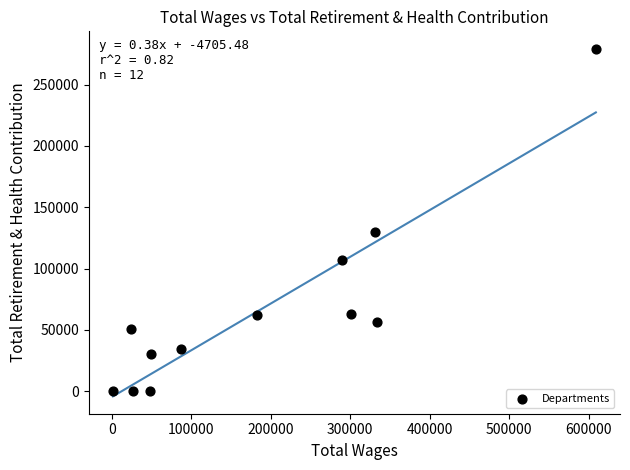

What Y value in the scatter plot is closest to 139591?

130110